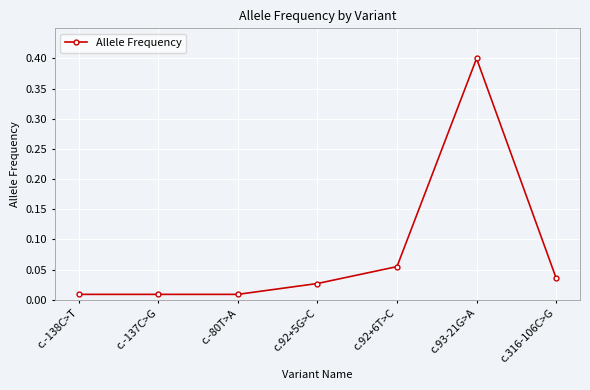

How many lines are shown in the chart?

1